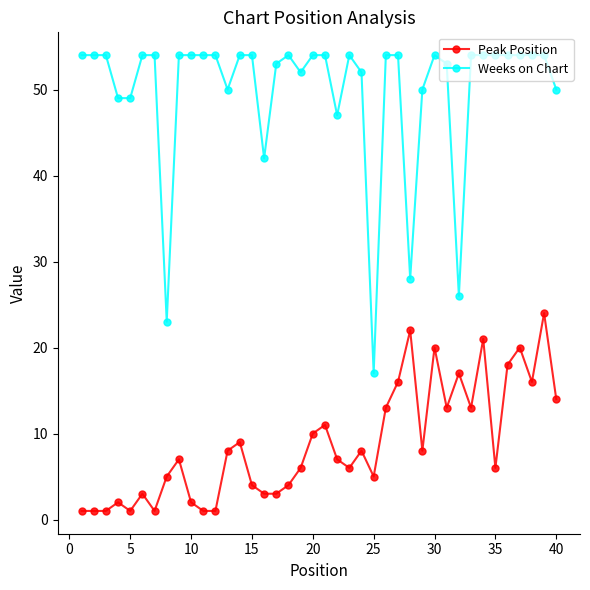

What is the difference between the second highest and minimum values in the Peak Position series?

21